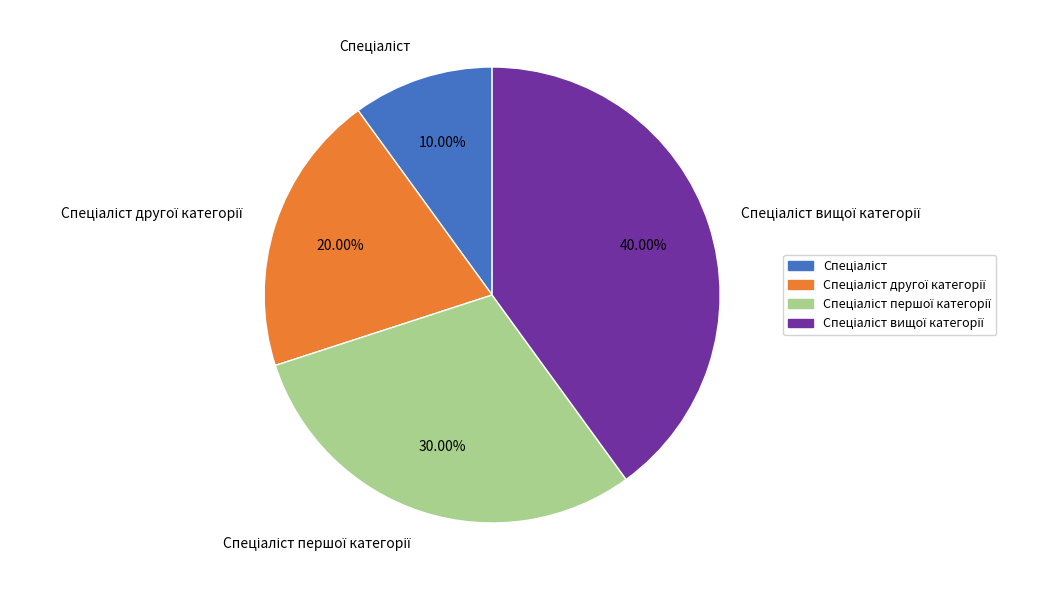

To the nearest percent, what is the average slice percentage?

25%